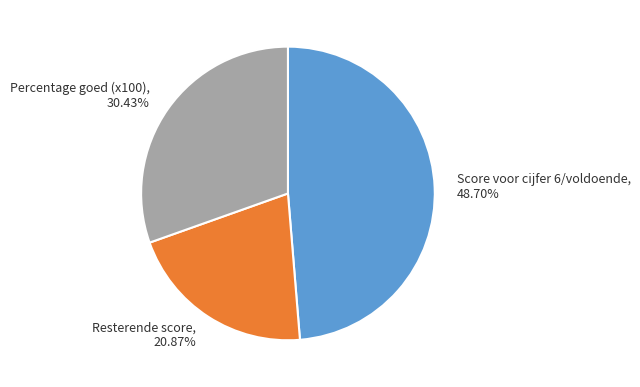

What is the smallest slice in the pie chart?

Resterende score